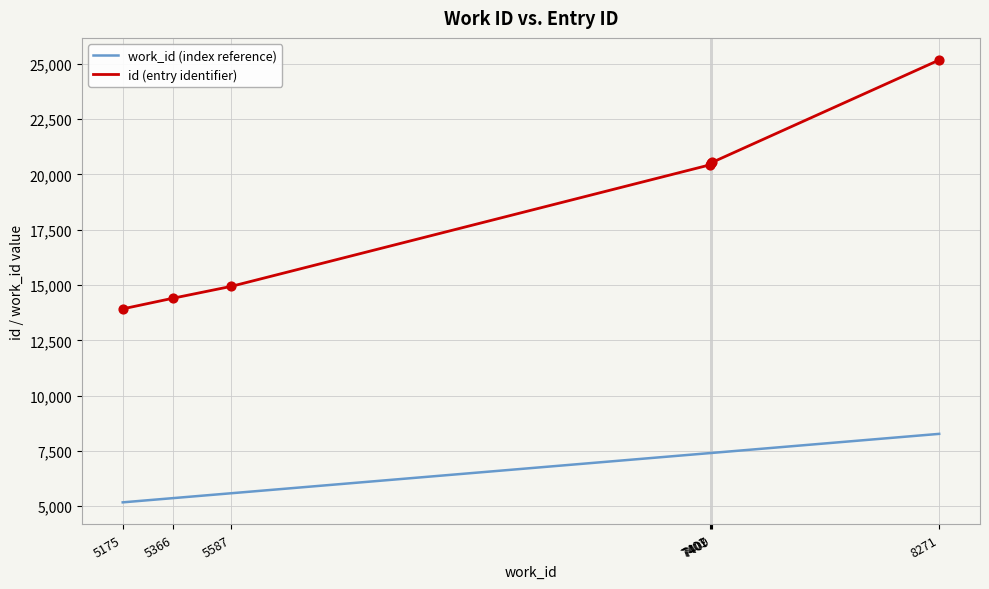

At which category is the sum across all series the highest?

8271